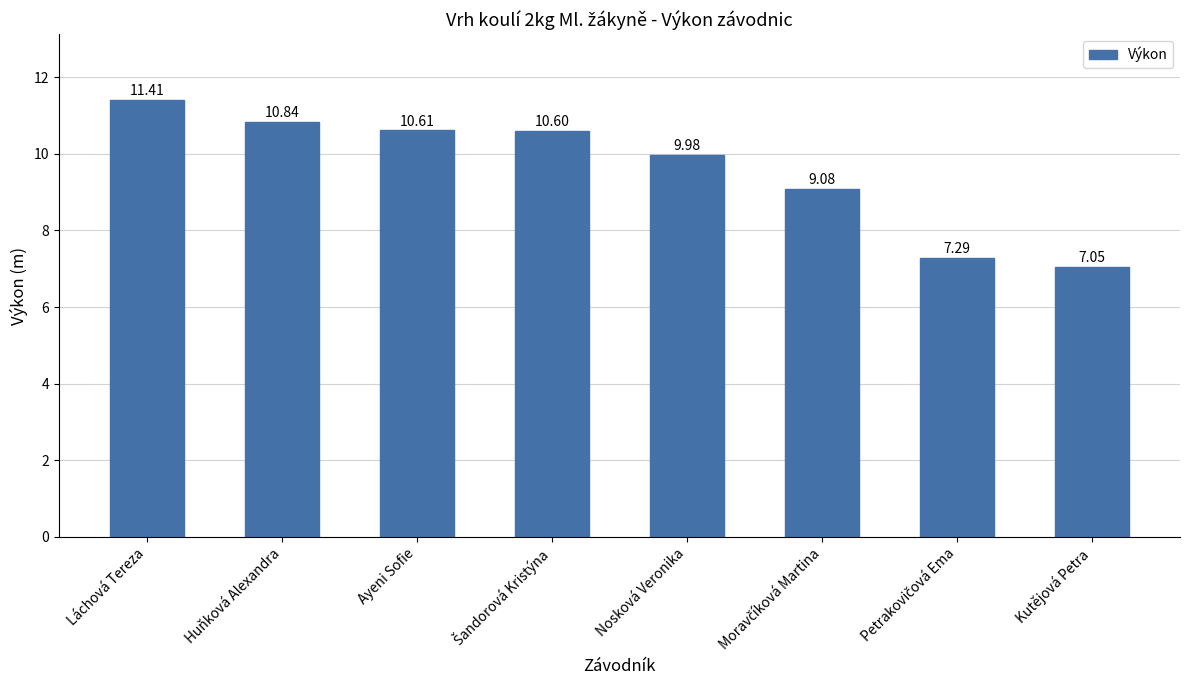

What is the difference between the second highest and minimum values?

3.8